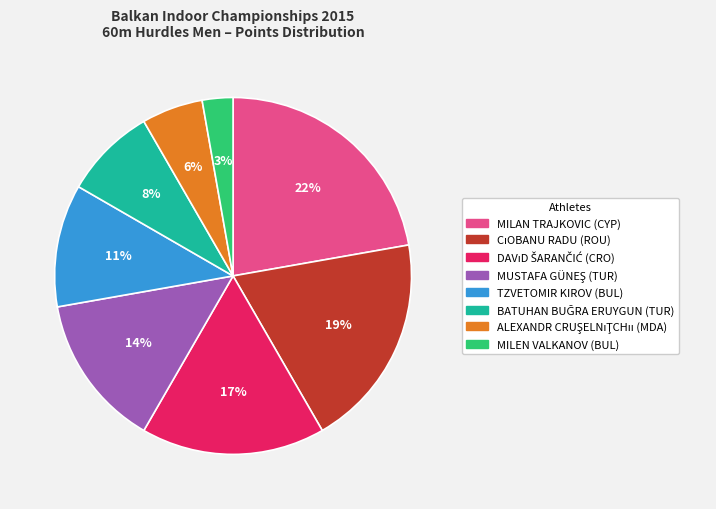

Which category has the biggest portion of the pie?

MILAN TRAJKOVIC